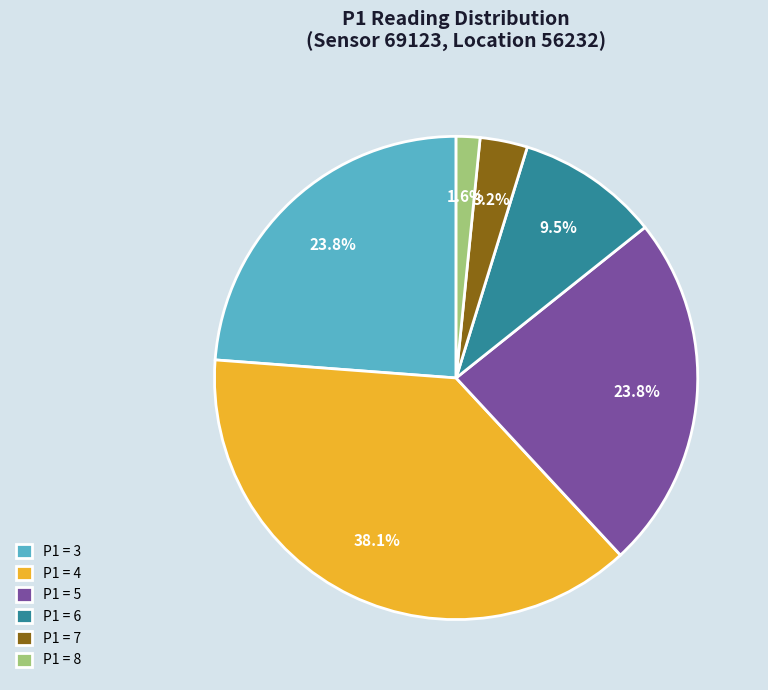

Which category has the smallest portion of the pie?

P1 = 8